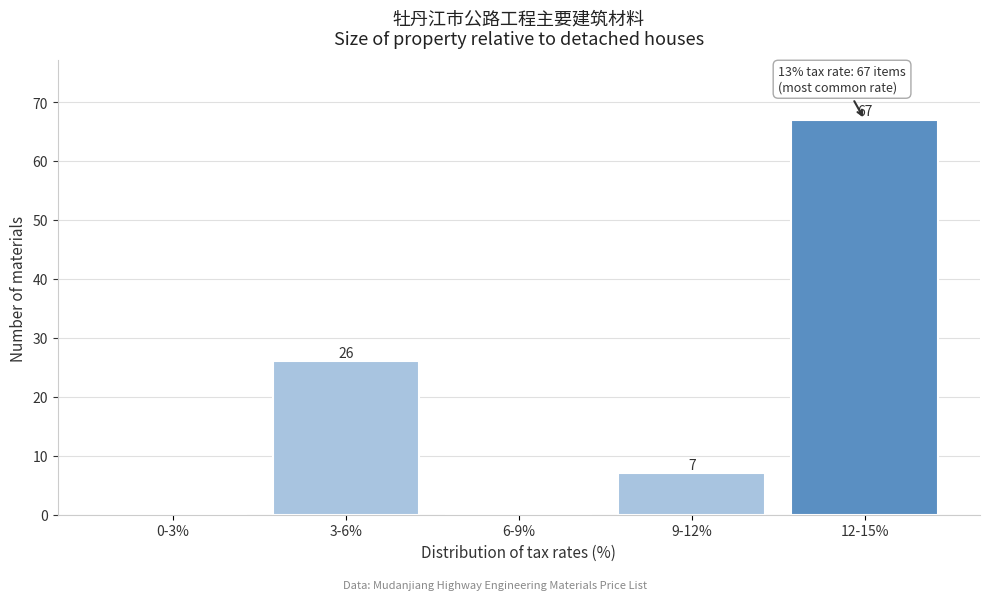

Reading left to right, what are all the values shown in this chart?

0-3%=0	3-6%=26	6-9%=0	9-12%=7	12-15%=67